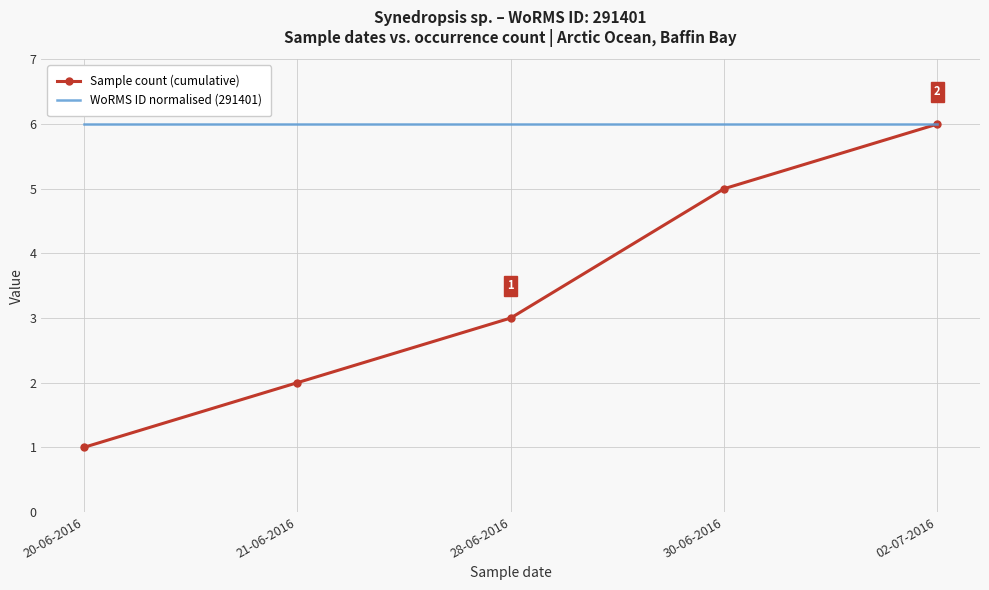

Which label corresponds to the smallest value in the chart?

20-06-2016